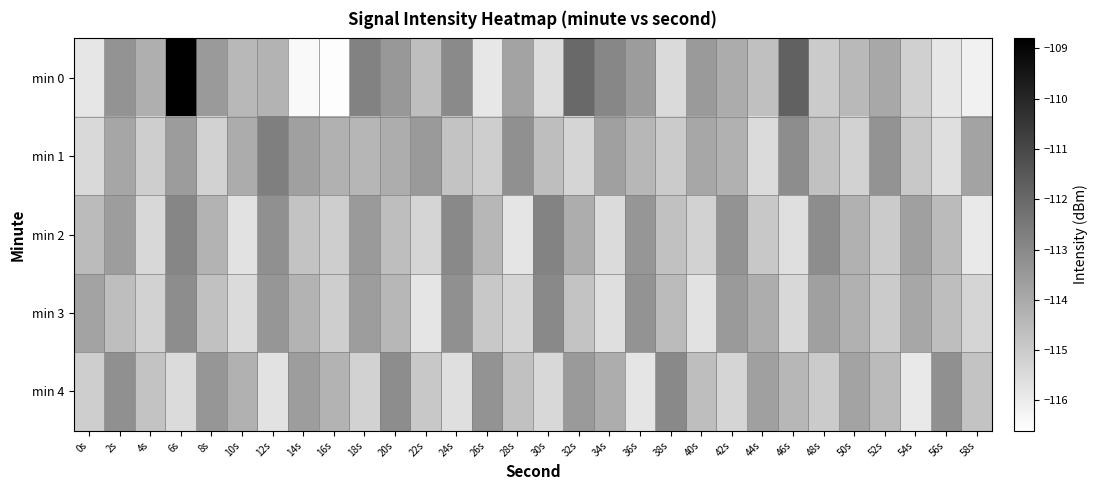

What is the minimum value shown in the chart?

-116.5